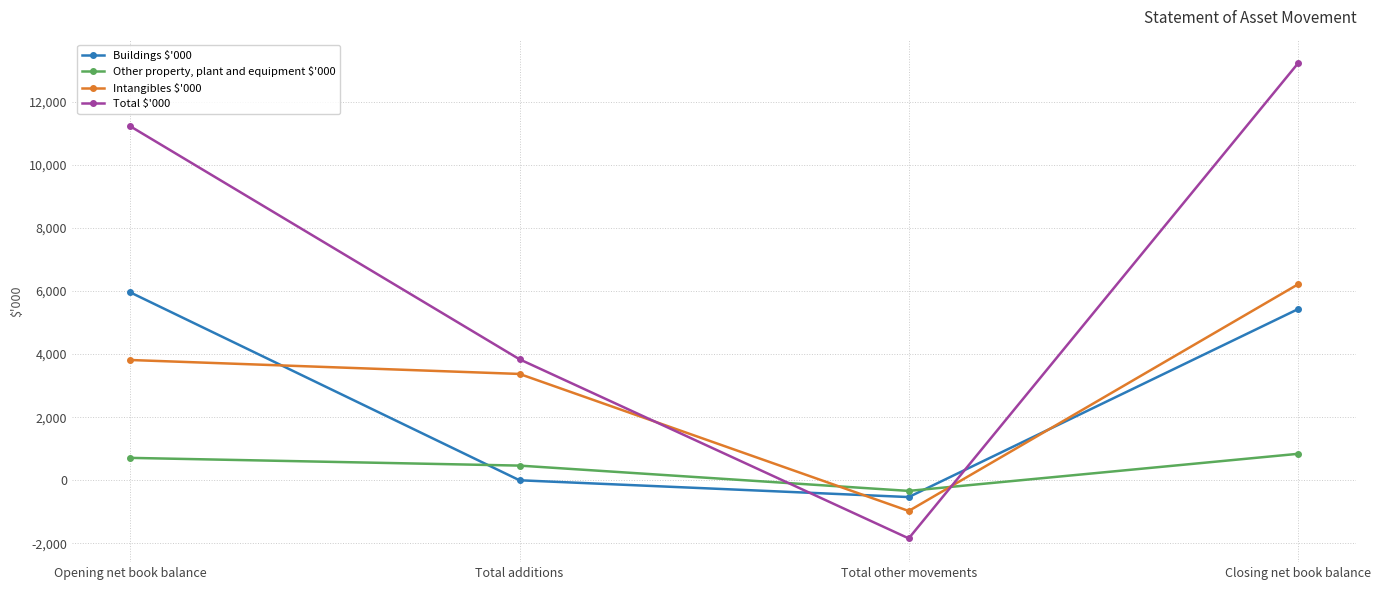

What position from the right is Total additions?

3